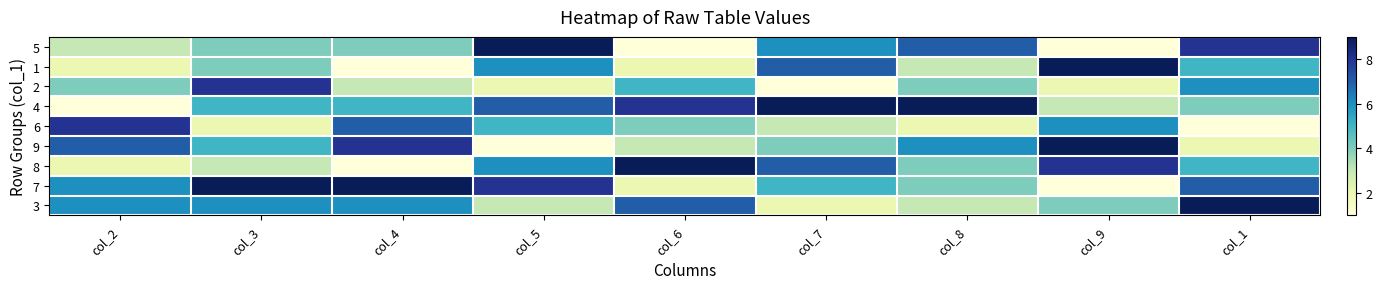

What is the total value across all series at col_1?

47